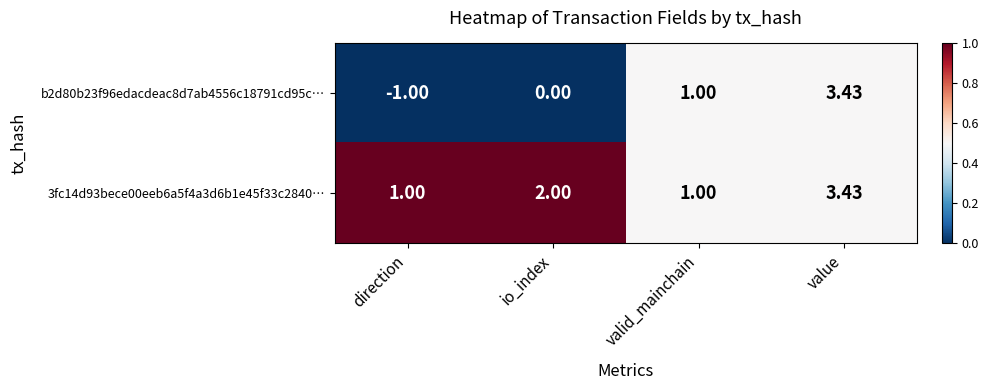

What is the difference between the highest and lowest values at direction?

2.0